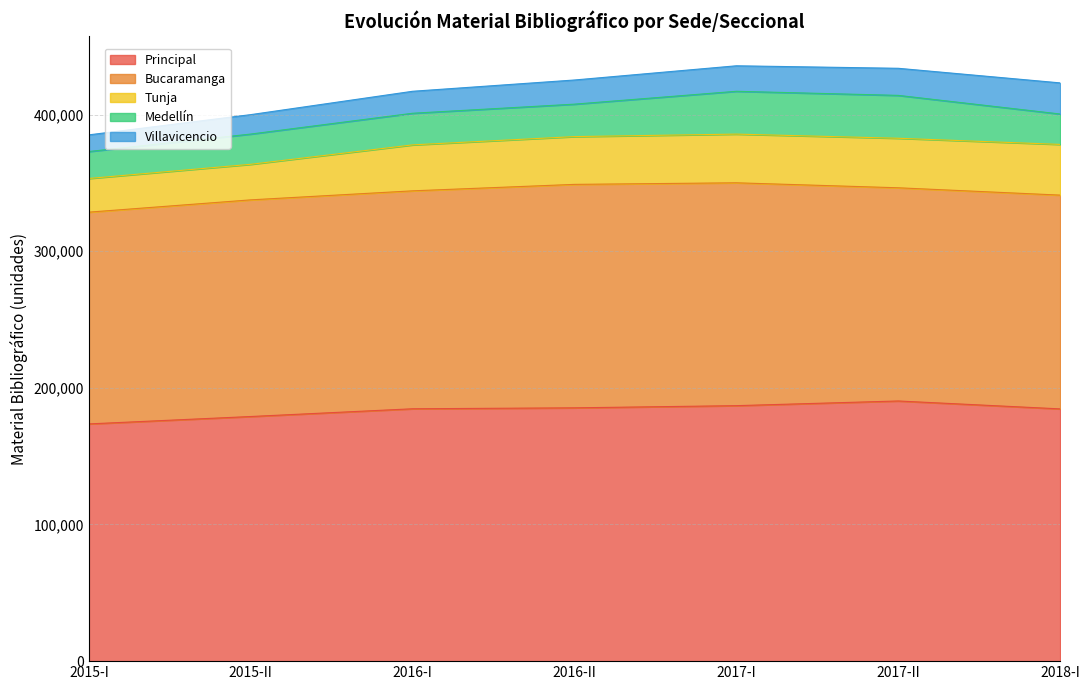

Rank the series at 2016-I from lowest to highest value.

Villavicencio, Medellín, Tunja, Bucaramanga, Principal